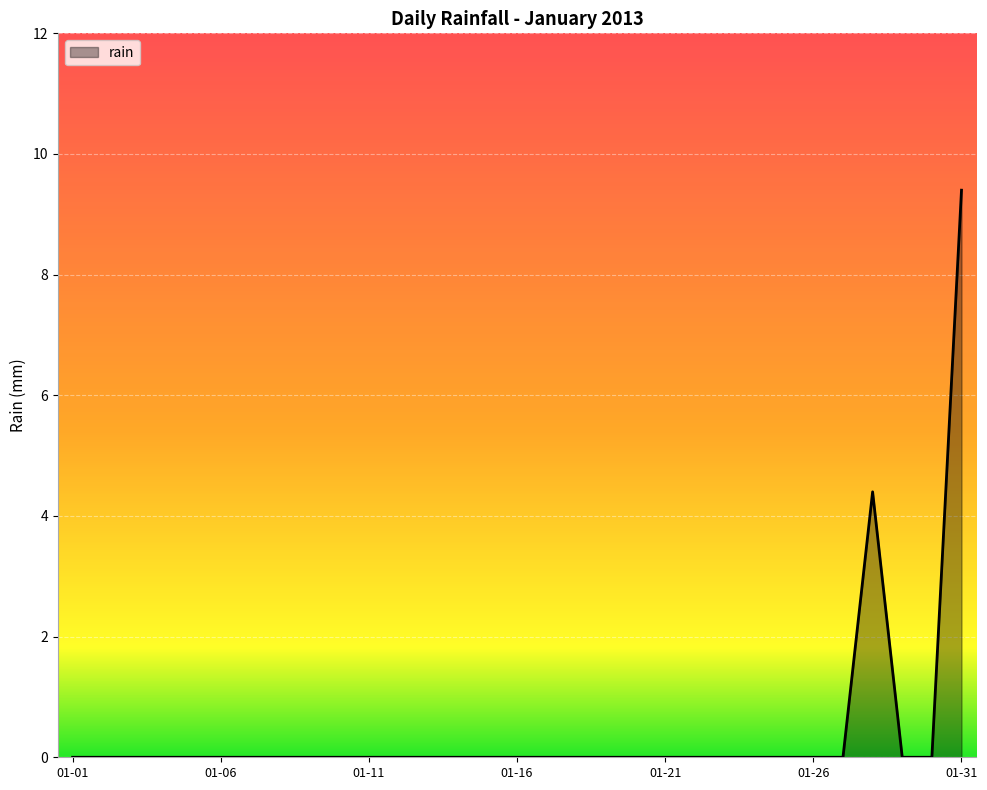

What is the difference between the maximum and minimum values?

9.4